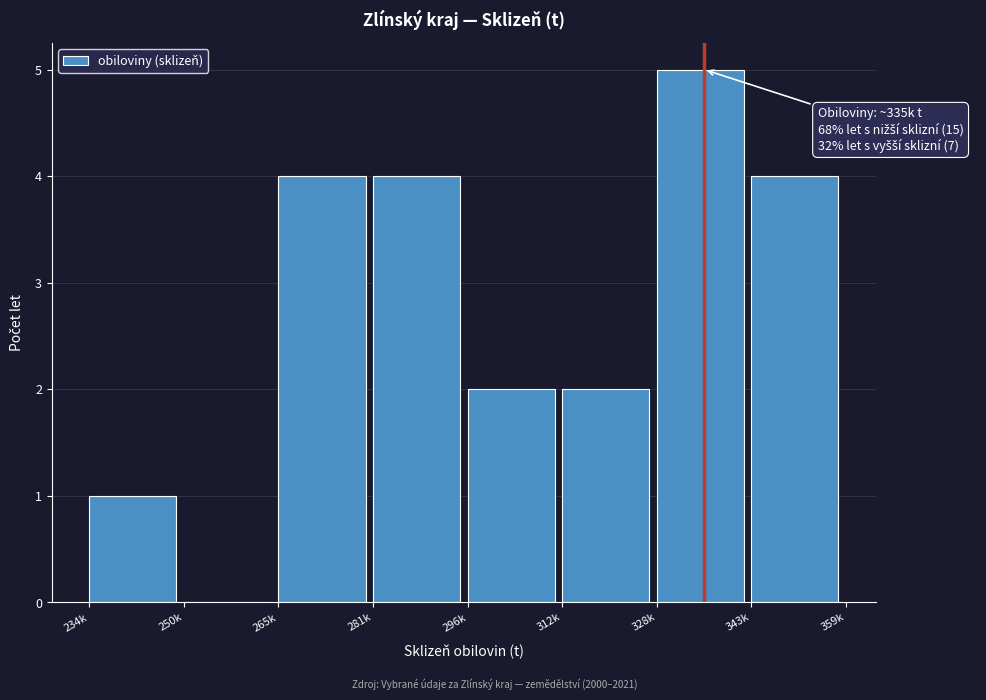

Reading left to right, extract all data points from this chart.

234k=1	250k=0	265k=4	281k=4	296k=2	312k=2	328k=5	343k=4